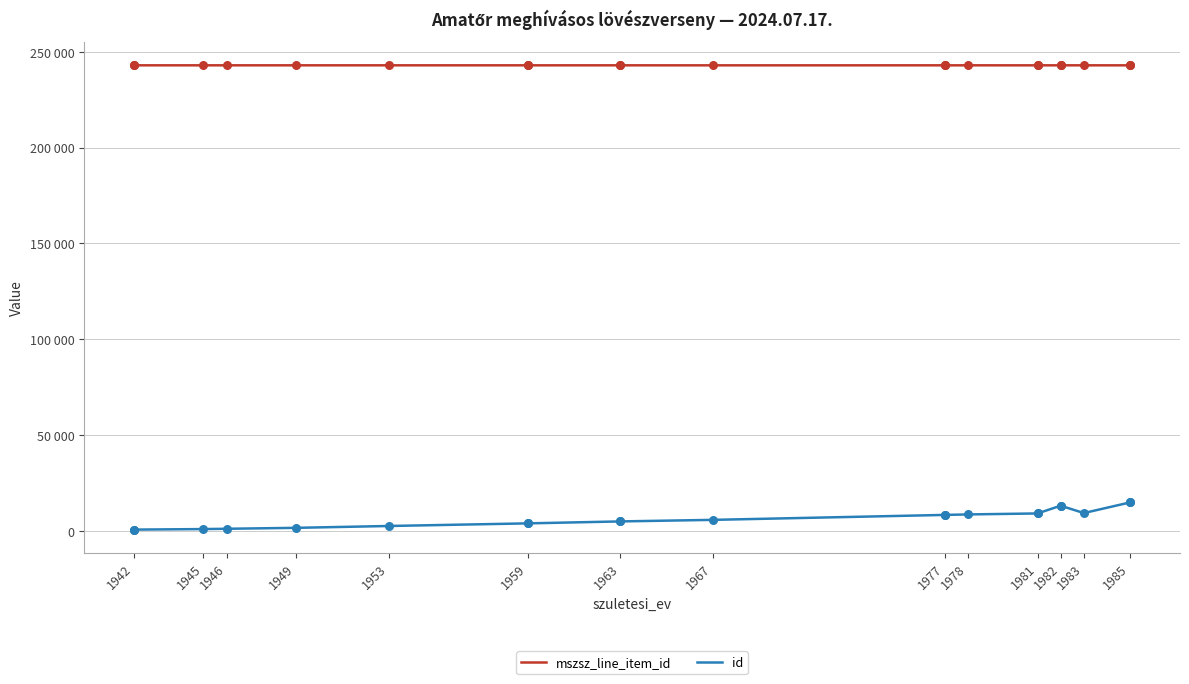

Which series contains the highest Y value?

mszsz_line_item_id